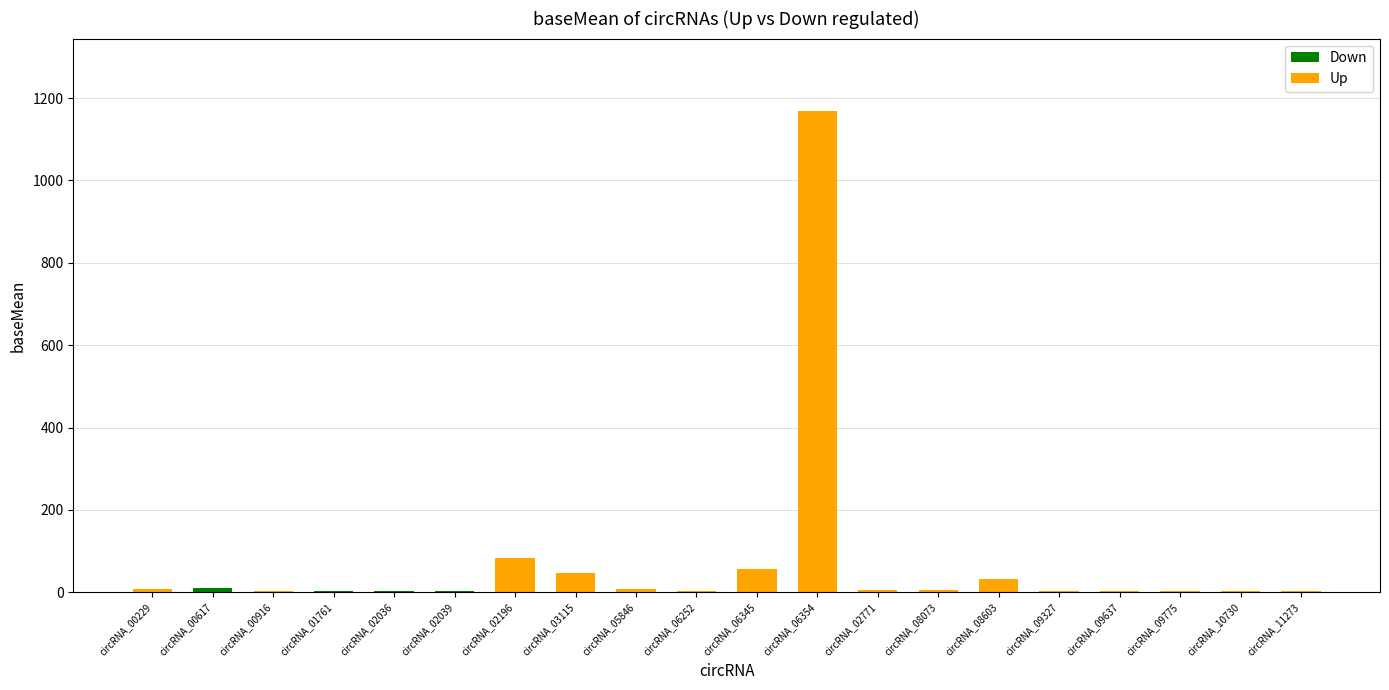

What is the total value across all series at circRNA_08603?

32.6